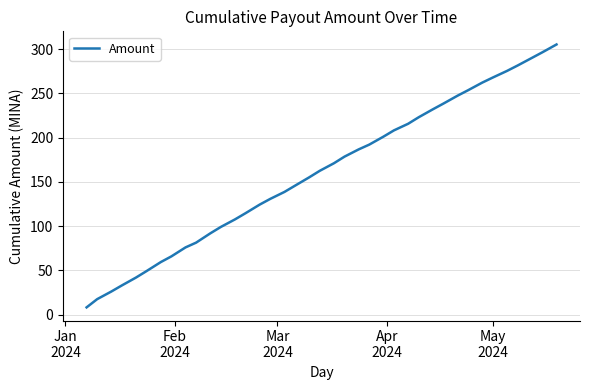

Reading right to left, what are all the values shown in this chart?

305.2	296.4	290.0	281.5	275.4	268.0	262.2	253.6	247.4	238.5	232.0	223.0	215.6	208.2	201.1	192.1	186.7	178.5	171.1	162.5	155.1	145.7	138.7	130.8	124.4	114.7	107.6	99.1	91.8	81.4	76.0	65.9	59.4	49.3	42.0	33.1	26.1	17.6	8.3